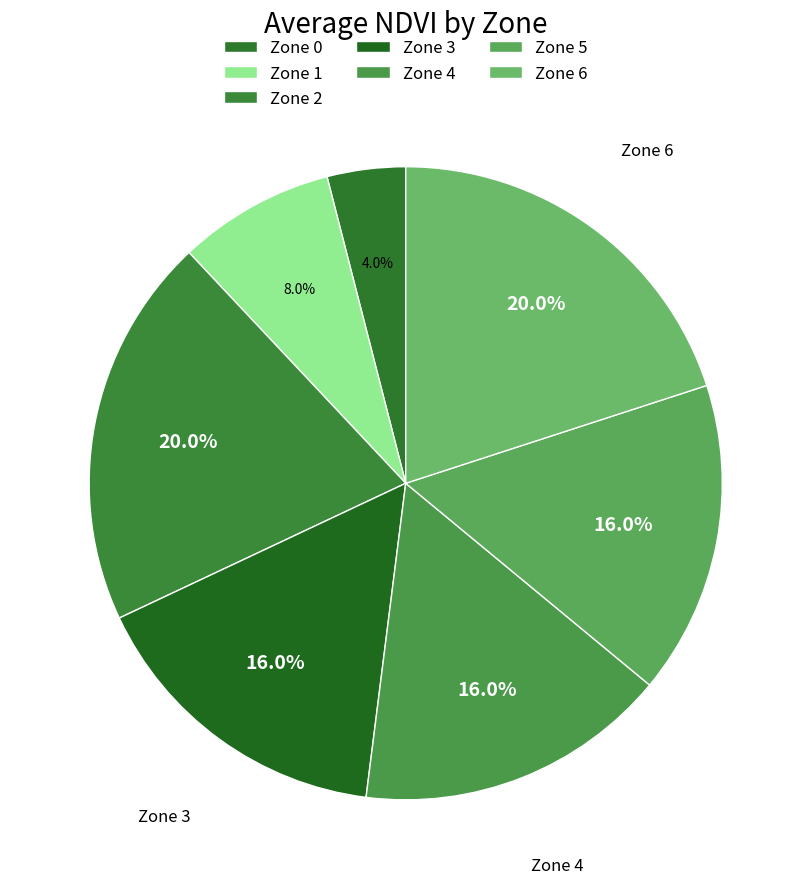

True or false: Zone 1 accounts for 8% of the total.

True